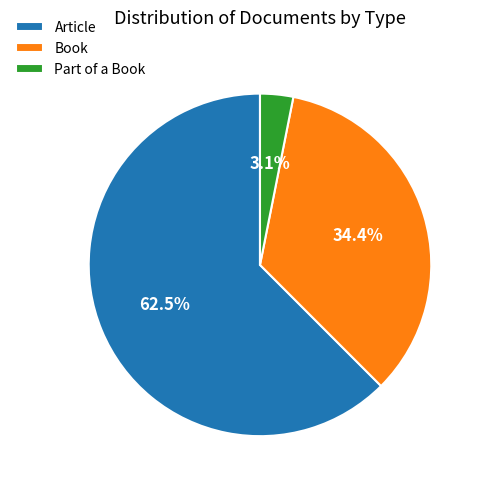

Which category has the biggest portion of the pie?

Article